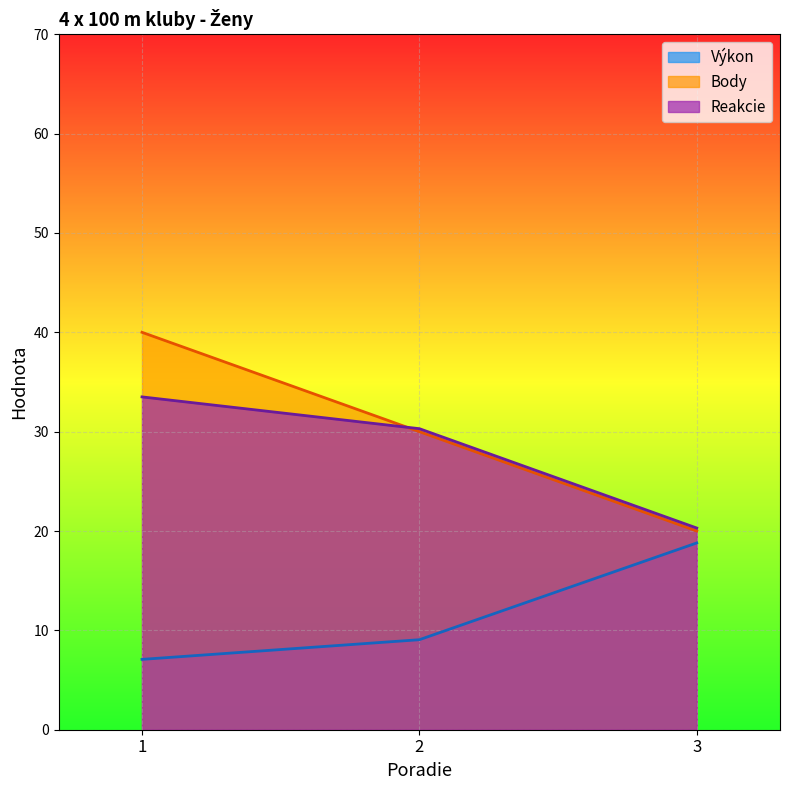

The value of Reakcie at 2 is 30.3. True or false?

True